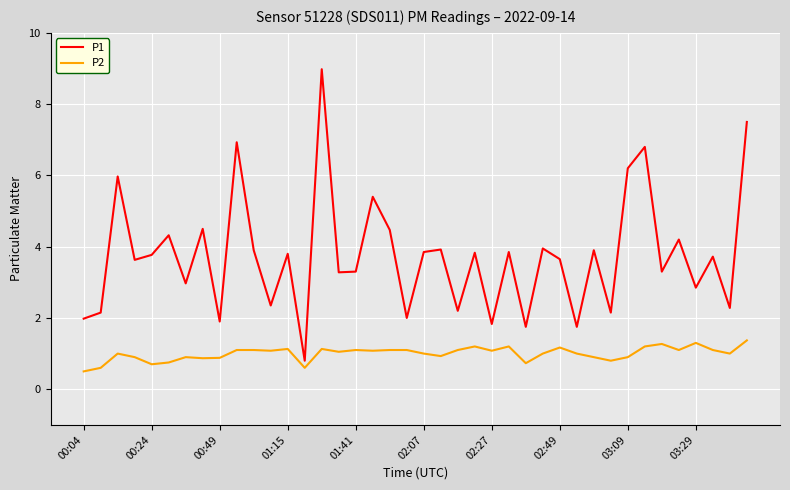

Which series has the largest range (max minus min)?

P1